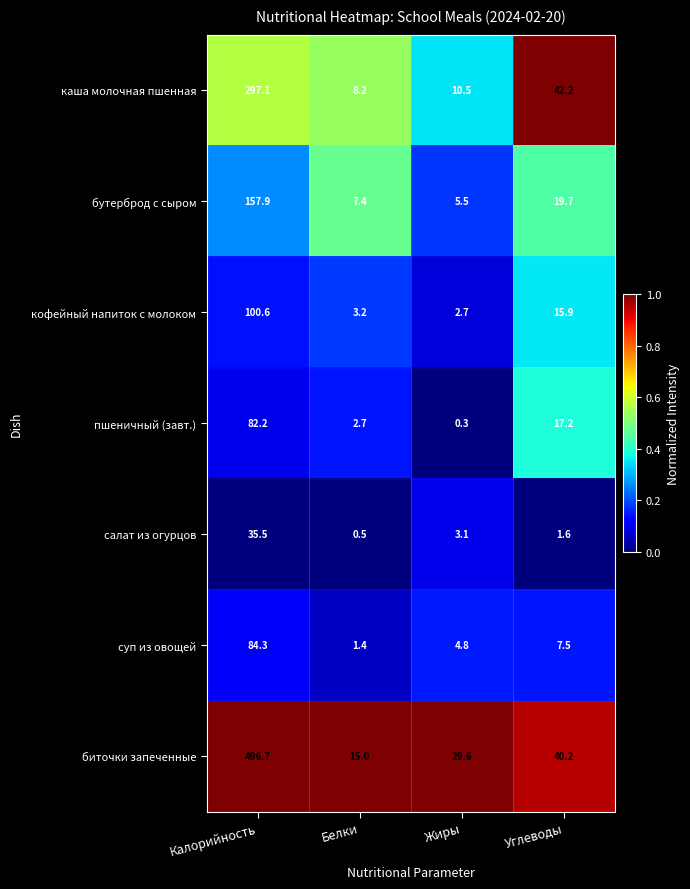

Which series changed the most between Калорийность and Белки?

биточки запеченные